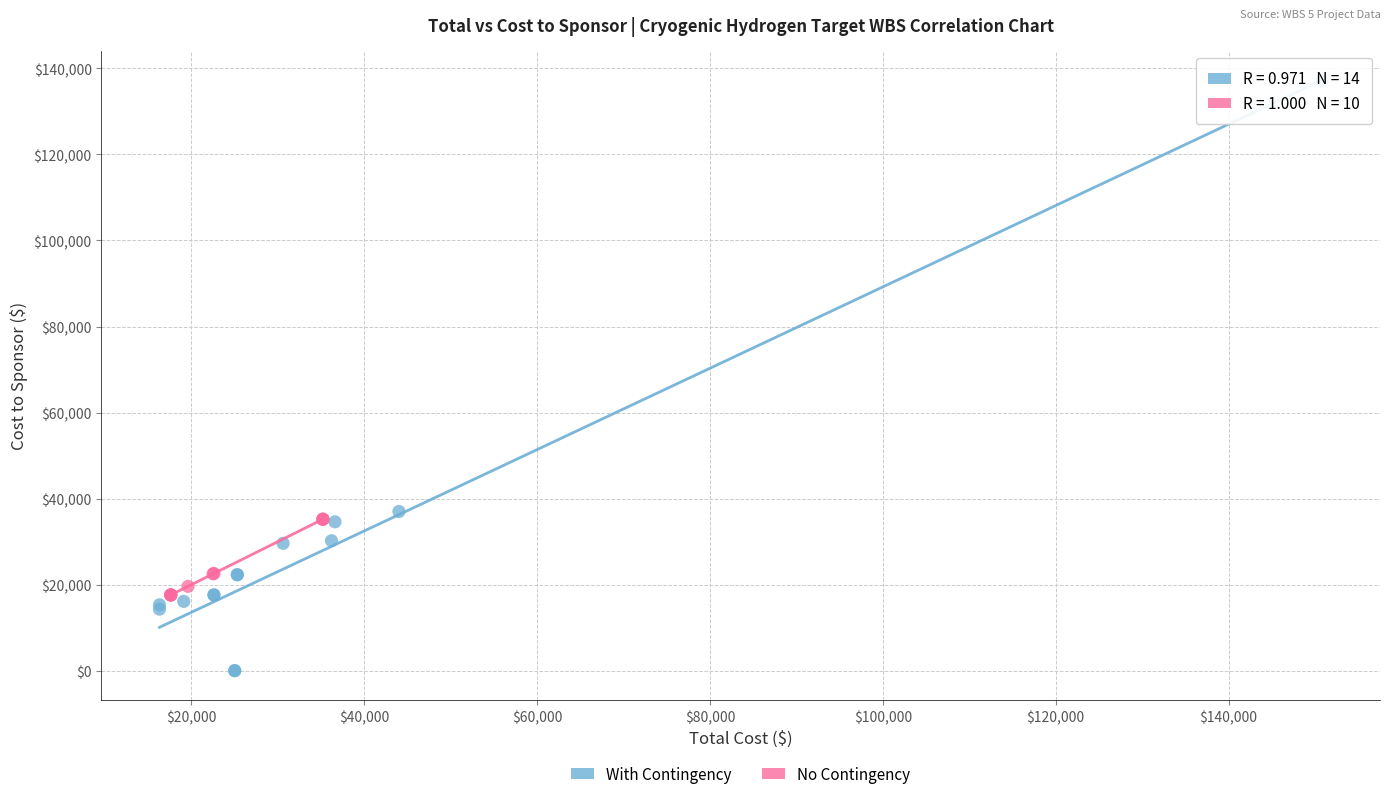

What are all the series names shown in the legend?

With Contingency, No Contingency